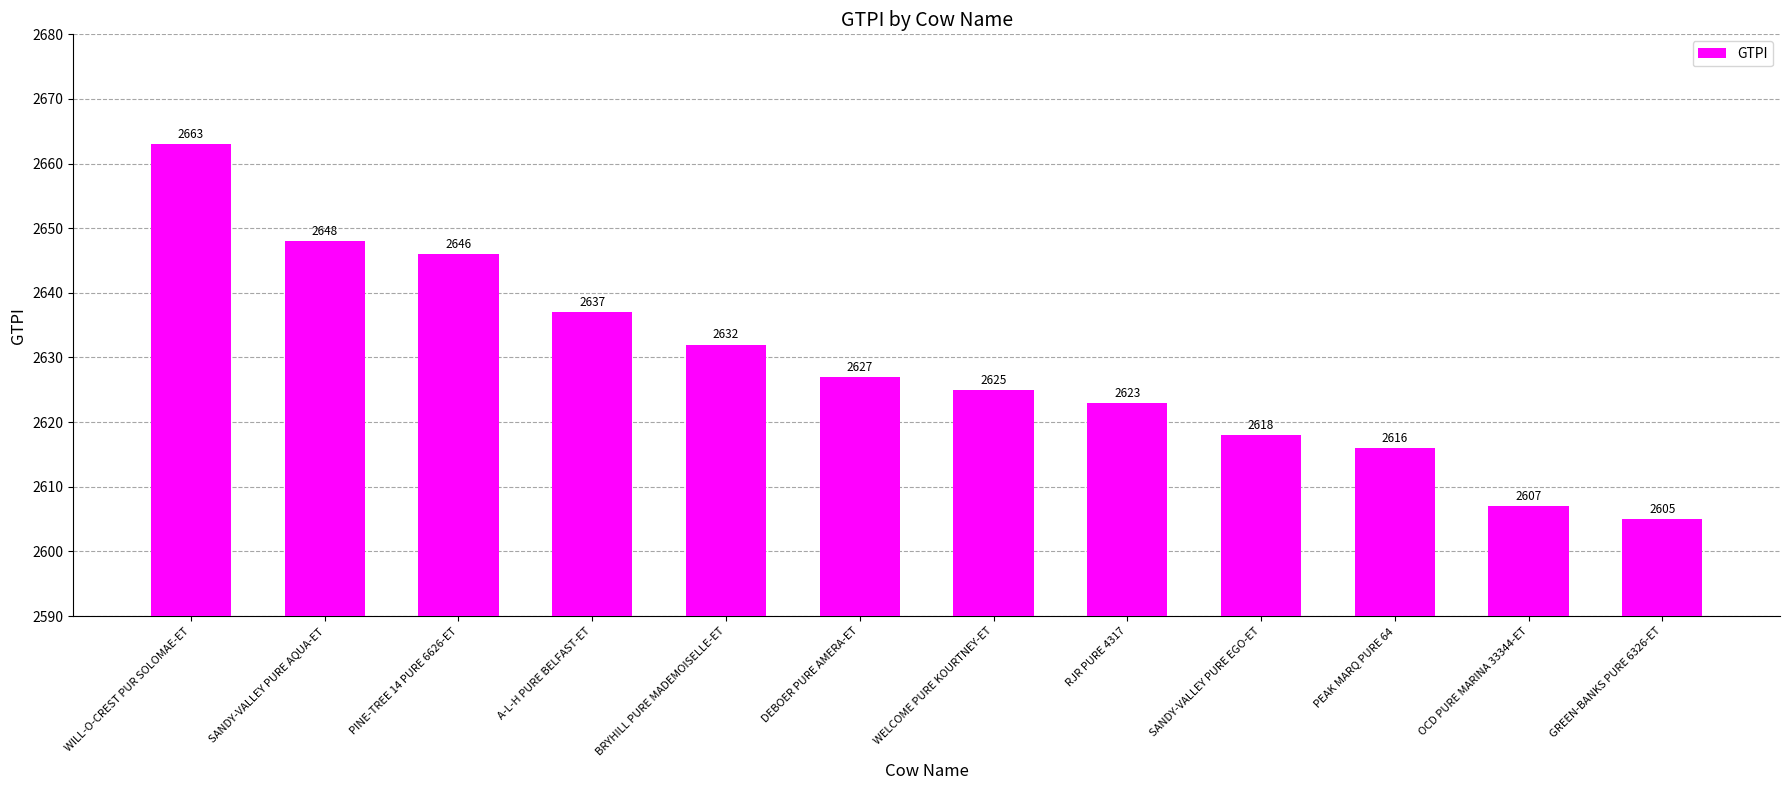

What is the difference between the values at PINE-TREE 14 PURE 6626-ET and DEBOER PURE AMERA-ET?

19